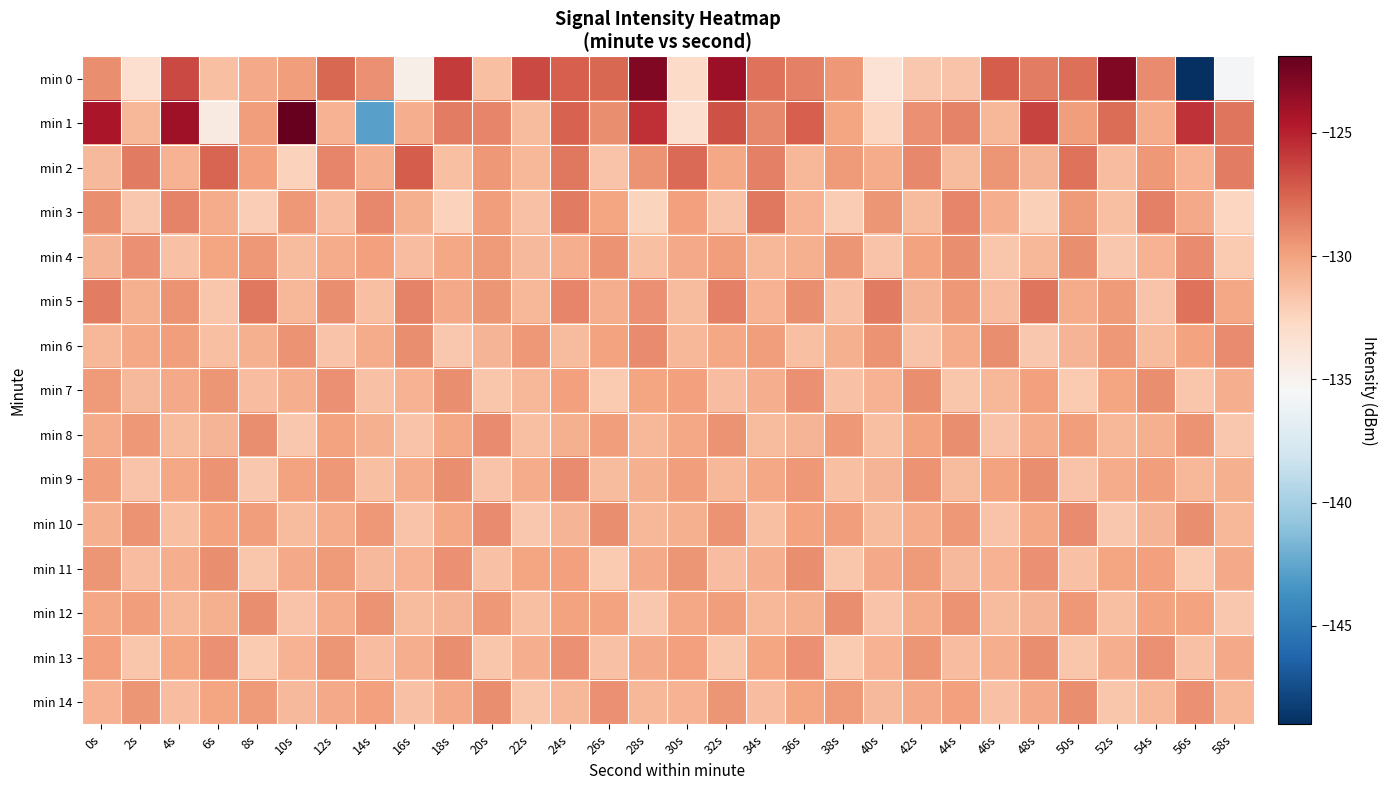

Reading left to right, list all the values displayed in this chart.

min 0: 0s=-129.1	2s=-133.2	4s=-126.5	6s=-131.3	8s=-130.3	10s=-129.8	12s=-127.7	14s=-129.3	16s=-134.6	18s=-126.0	20s=-131.3	22s=-126.5	24s=-127.3	26s=-127.6	28s=-122.9	30s=-132.8	32s=-123.9	34s=-128.1	36s=-128.6	38s=-129.6	40s=-133.5	42s=-131.8	44s=-131.6	46s=-127.2	48s=-128.6	50s=-128.0	52s=-122.9	54s=-129.0	56s=-149.0	58s=-135.7
min 1: 0s=-124.4	2s=-131.0	4s=-124.0	6s=-134.3	8s=-129.8	10s=-121.9	12s=-130.7	14s=-142.8	16s=-130.5	18s=-128.5	20s=-128.8	22s=-131.2	24s=-127.5	26s=-129.1	28s=-125.6	30s=-133.2	32s=-126.8	34s=-128.9	36s=-127.4	38s=-130.1	40s=-132.5	42s=-129.3	44s=-128.7	46s=-131.0	48s=-126.3	50s=-129.8	52s=-127.9	54s=-130.4	56s=-125.7	58s=-128.2
min 2: 0s=-131.1	2s=-128.4	4s=-130.7	6s=-127.6	8s=-129.9	10s=-132.3	12s=-128.8	14s=-130.5	16s=-127.2	18s=-131.4	20s=-129.6	22s=-130.9	24s=-128.3	26s=-131.6	28s=-129.4	30s=-127.8	32s=-130.2	34s=-128.6	36s=-131.0	38s=-129.7	40s=-130.4	42s=-128.9	44s=-131.2	46s=-129.5	48s=-130.8	50s=-128.1	52s=-131.3	54s=-129.6	56s=-130.7	58s=-128.5
min 3: 0s=-129.2	2s=-131.8	4s=-128.7	6s=-130.4	8s=-132.1	10s=-129.6	12s=-131.3	14s=-128.9	16s=-130.6	18s=-132.3	20s=-129.8	22s=-131.5	24s=-128.4	26s=-130.1	28s=-132.4	30s=-129.9	32s=-131.6	34s=-128.3	36s=-130.7	38s=-132.0	40s=-129.5	42s=-131.2	44s=-128.8	46s=-130.5	48s=-132.2	50s=-129.7	52s=-131.4	54s=-128.6	56s=-130.3	58s=-132.5
min 4: 0s=-130.8	2s=-129.3	4s=-131.5	6s=-130.1	8s=-129.6	10s=-131.2	12s=-130.4	14s=-129.9	16s=-131.3	18s=-130.2	20s=-129.7	22s=-131.1	24s=-130.5	26s=-129.4	28s=-131.4	30s=-130.3	32s=-129.8	34s=-131.0	36s=-130.6	38s=-129.5	40s=-131.6	42s=-130.0	44s=-129.2	46s=-131.7	48s=-130.9	50s=-129.1	52s=-131.8	54s=-130.7	56s=-129.0	58s=-131.9
min 5: 0s=-128.5	2s=-130.6	4s=-129.4	6s=-131.7	8s=-128.3	10s=-130.9	12s=-129.2	14s=-131.4	16s=-128.7	18s=-130.3	20s=-129.5	22s=-131.0	24s=-128.8	26s=-130.5	28s=-129.3	30s=-131.2	32s=-128.6	34s=-130.7	36s=-129.1	38s=-131.5	40s=-128.4	42s=-130.8	44s=-129.6	46s=-131.3	48s=-128.2	50s=-130.4	52s=-129.7	54s=-131.6	56s=-128.1	58s=-130.2
min 6: 0s=-131.0	2s=-130.2	4s=-129.8	6s=-131.4	8s=-130.6	10s=-129.4	12s=-131.6	14s=-130.4	16s=-129.2	18s=-131.8	20s=-130.8	22s=-129.6	24s=-131.2	26s=-130.0	28s=-129.0	30s=-131.0	32s=-130.2	34s=-129.8	36s=-131.4	38s=-130.6	40s=-129.4	42s=-131.6	44s=-130.4	46s=-129.2	48s=-131.8	50s=-130.8	52s=-129.6	54s=-131.2	56s=-130.0	58s=-129.0
min 7: 0s=-129.7	2s=-131.1	4s=-130.3	6s=-129.5	8s=-131.3	10s=-130.5	12s=-129.3	14s=-131.5	16s=-130.7	18s=-129.1	20s=-131.7	22s=-130.9	24s=-129.9	26s=-131.9	28s=-130.1	30s=-129.9	32s=-131.3	34s=-130.5	36s=-129.3	38s=-131.5	40s=-130.7	42s=-129.1	44s=-131.7	46s=-130.9	48s=-129.9	50s=-131.9	52s=-130.1	54s=-129.1	56s=-131.7	58s=-130.5
min 8: 0s=-130.4	2s=-129.6	4s=-131.2	6s=-130.8	8s=-129.2	10s=-131.8	12s=-130.0	14s=-130.6	16s=-131.6	18s=-130.2	20s=-129.0	22s=-131.4	24s=-130.6	26s=-129.8	28s=-131.0	30s=-130.2	32s=-129.4	34s=-131.2	36s=-130.8	38s=-129.6	40s=-131.4	42s=-130.0	44s=-129.2	46s=-131.6	48s=-130.4	50s=-129.8	52s=-131.0	54s=-130.6	56s=-129.4	58s=-131.8
min 9: 0s=-129.8	2s=-131.6	4s=-130.2	6s=-129.4	8s=-131.8	10s=-130.0	12s=-129.6	14s=-131.4	16s=-130.4	18s=-129.2	20s=-131.6	22s=-130.4	24s=-129.0	26s=-131.2	28s=-130.6	30s=-129.8	32s=-131.0	34s=-130.2	36s=-129.6	38s=-131.4	40s=-130.8	42s=-129.4	44s=-131.2	46s=-130.0	48s=-129.2	50s=-131.6	52s=-130.4	54s=-129.8	56s=-131.0	58s=-130.6
min 10: 0s=-130.6	2s=-129.4	4s=-131.4	6s=-130.0	8s=-129.8	10s=-131.2	12s=-130.4	14s=-129.6	16s=-131.6	18s=-130.2	20s=-129.0	22s=-131.8	24s=-130.8	26s=-129.2	28s=-131.0	30s=-130.6	32s=-129.4	34s=-131.4	36s=-130.0	38s=-129.8	40s=-131.2	42s=-130.4	44s=-129.6	46s=-131.6	48s=-130.2	50s=-129.0	52s=-131.8	54s=-130.8	56s=-129.2	58s=-131.0
min 11: 0s=-129.5	2s=-131.3	4s=-130.5	6s=-129.1	8s=-131.7	10s=-130.3	12s=-129.7	14s=-131.1	16s=-130.7	18s=-129.3	20s=-131.5	22s=-130.1	24s=-129.9	26s=-131.9	28s=-130.3	30s=-129.5	32s=-131.3	34s=-130.5	36s=-129.1	38s=-131.7	40s=-130.3	42s=-129.7	44s=-131.1	46s=-130.7	48s=-129.3	50s=-131.5	52s=-130.1	54s=-129.9	56s=-131.9	58s=-130.3
min 12: 0s=-130.2	2s=-129.8	4s=-131.0	6s=-130.6	8s=-129.2	10s=-131.6	12s=-130.4	14s=-129.4	16s=-131.2	18s=-130.8	20s=-129.6	22s=-131.4	24s=-130.0	26s=-130.0	28s=-131.8	30s=-130.2	32s=-129.8	34s=-131.0	36s=-130.6	38s=-129.2	40s=-131.6	42s=-130.4	44s=-129.4	46s=-131.2	48s=-130.8	50s=-129.6	52s=-131.4	54s=-130.0	56s=-130.0	58s=-131.8
min 13: 0s=-129.9	2s=-131.7	4s=-130.1	6s=-129.3	8s=-131.9	10s=-130.7	12s=-129.5	14s=-131.3	16s=-130.5	18s=-129.1	20s=-131.7	22s=-130.5	24s=-129.3	26s=-131.5	28s=-130.3	30s=-129.9	32s=-131.7	34s=-130.1	36s=-129.3	38s=-131.9	40s=-130.7	42s=-129.5	44s=-131.3	46s=-130.5	48s=-129.1	50s=-131.7	52s=-130.5	54s=-129.3	56s=-131.5	58s=-130.3
min 14: 0s=-130.7	2s=-129.5	4s=-131.3	6s=-130.1	8s=-129.7	10s=-131.1	12s=-130.3	14s=-129.9	16s=-131.5	18s=-130.3	20s=-129.1	22s=-131.7	24s=-130.9	26s=-129.3	28s=-130.9	30s=-130.7	32s=-129.5	34s=-131.3	36s=-130.1	38s=-129.7	40s=-131.1	42s=-130.3	44s=-129.9	46s=-131.5	48s=-130.3	50s=-129.1	52s=-131.7	54s=-130.9	56s=-129.3	58s=-130.9